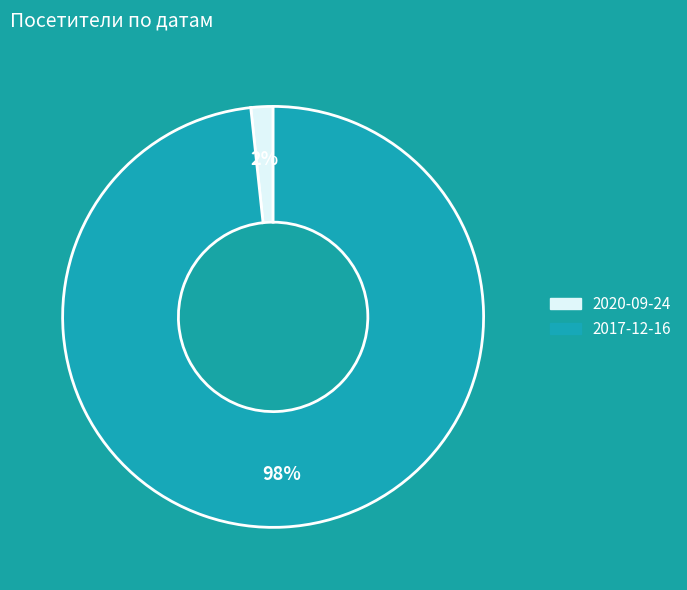

Does 2020-09-24 account for over 50% of the chart?

No